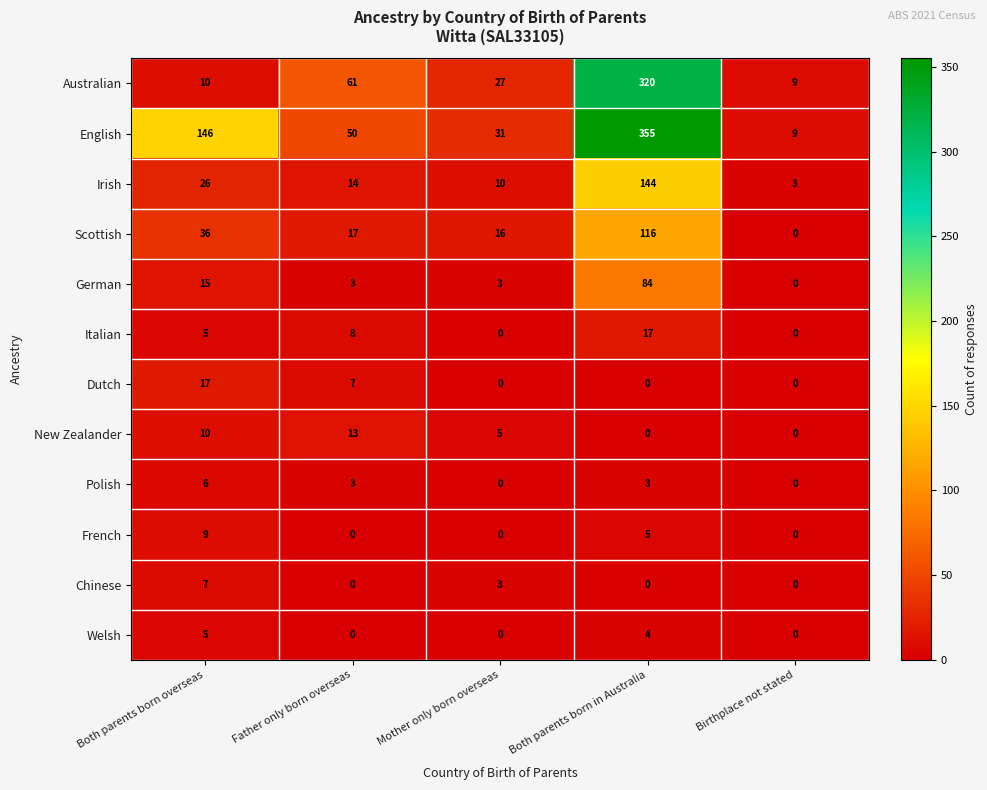

Which series has the largest range (max minus min)?

English